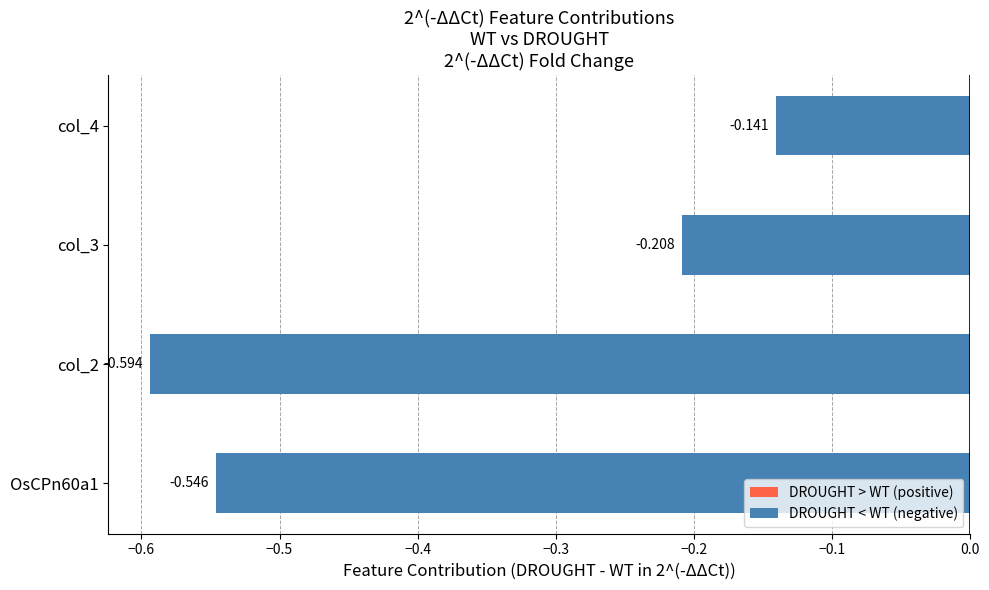

What is the smallest value displayed?

-0.6